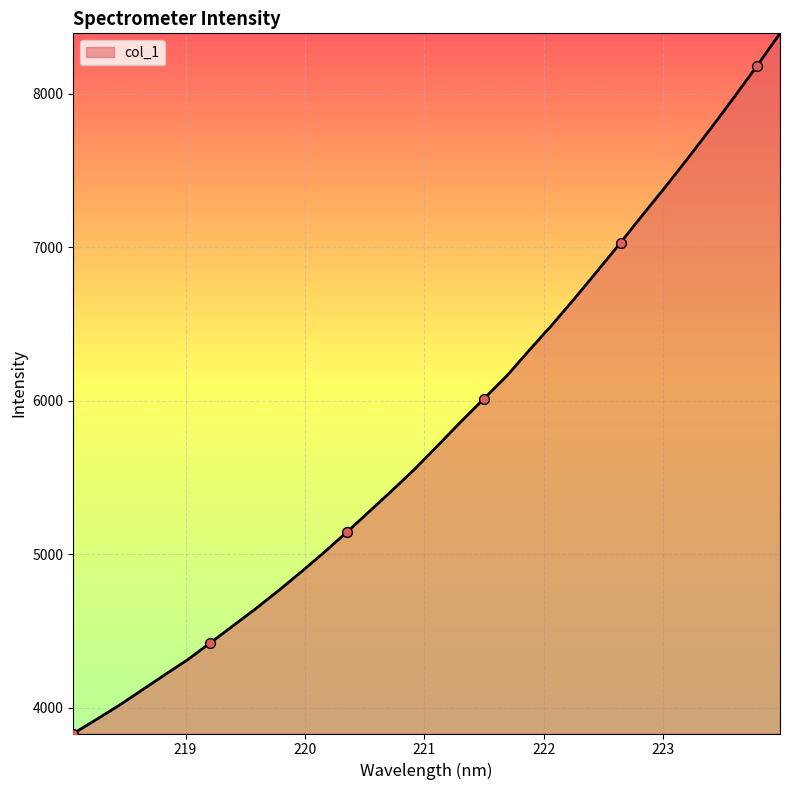

What is the minimum value shown in the chart?

3832.4